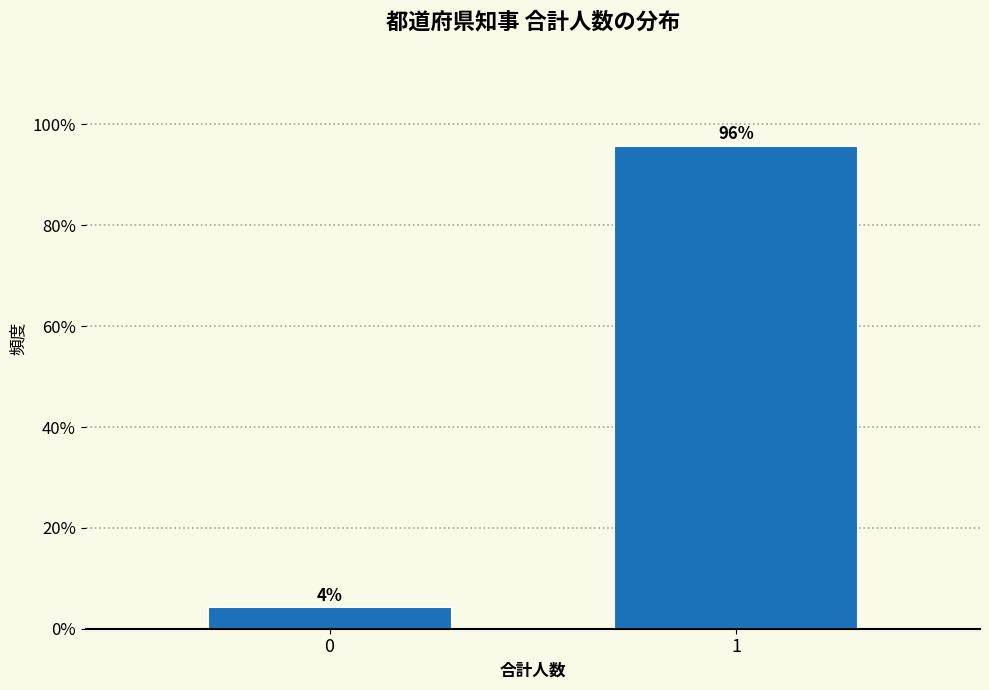

What is the value of the 2nd bar from the left?

95.7